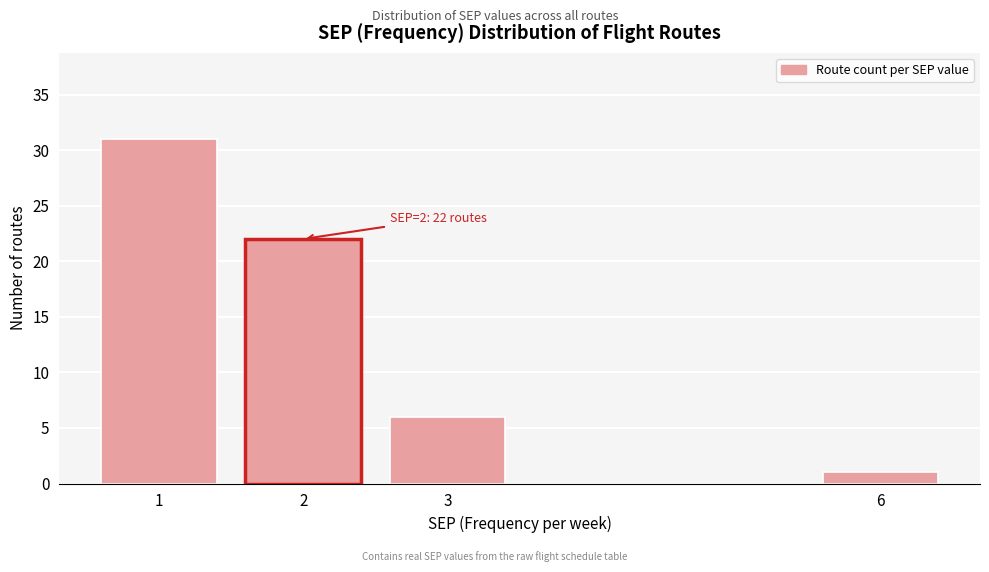

Reading left to right, transcribe all the data shown in this chart.

1=31	2=22	3=6	6=1